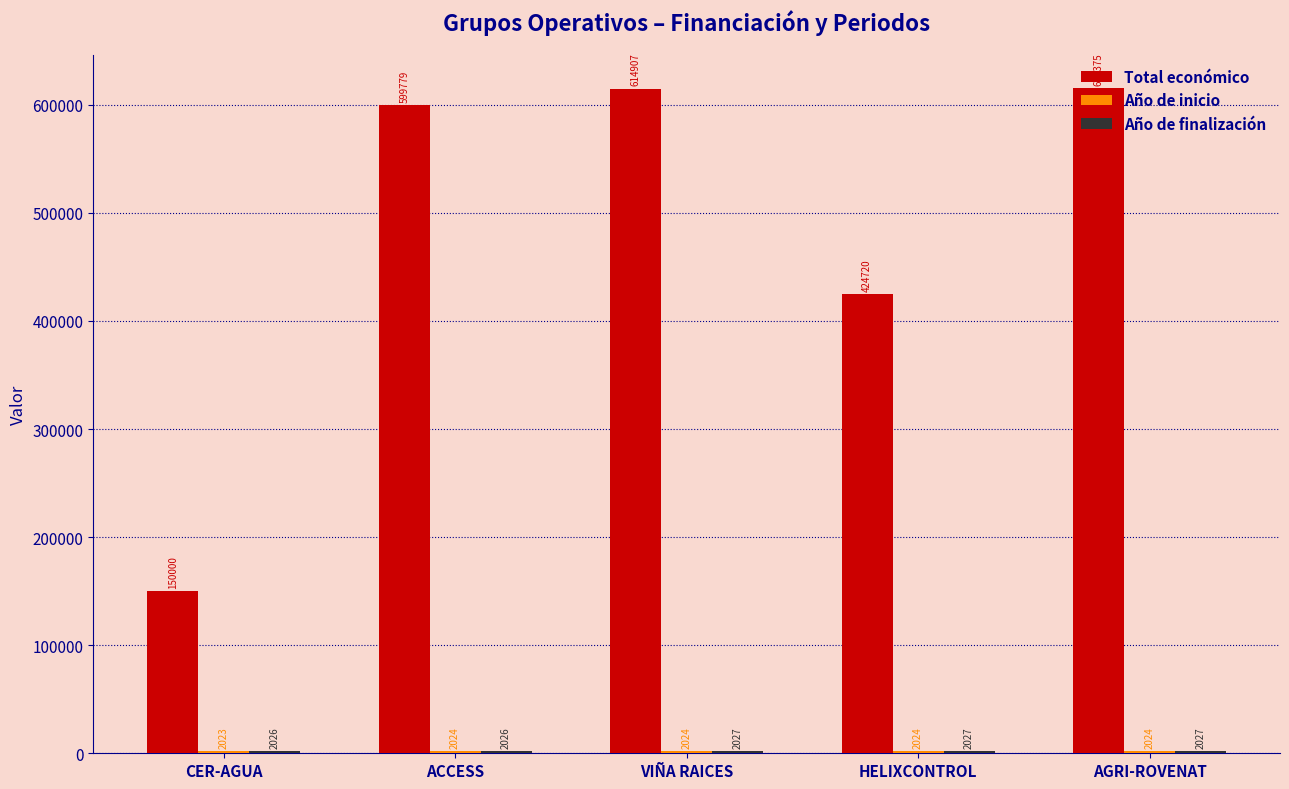

How many bars are there in each group?

3